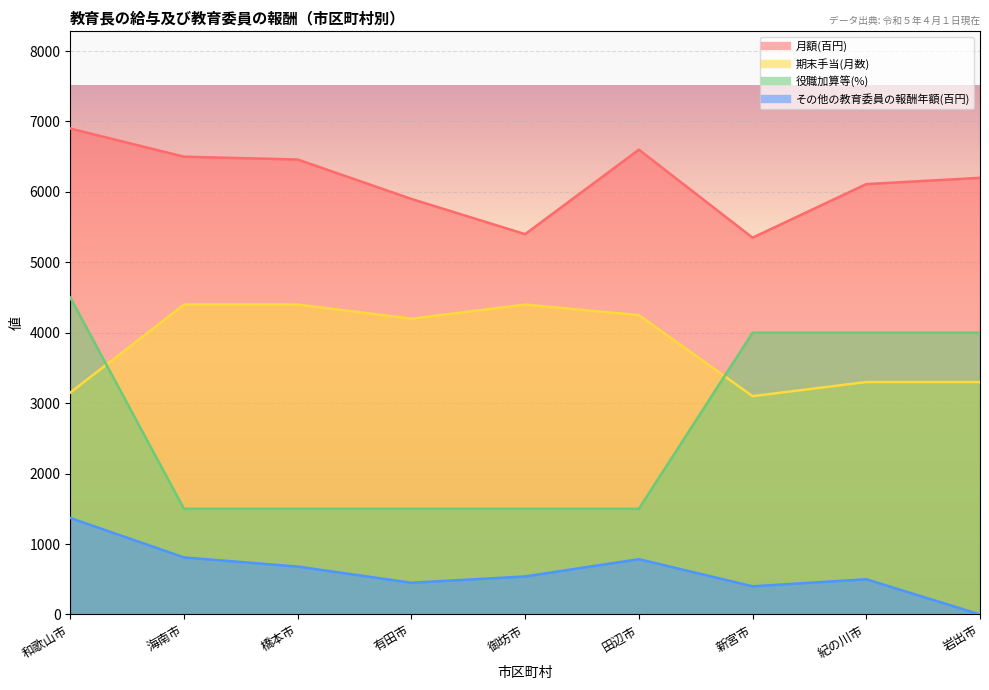

Count the number of data series in this chart.

4